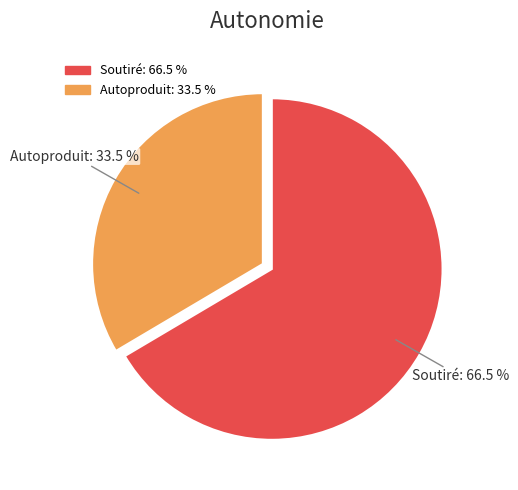

How many segments does this pie chart have?

2